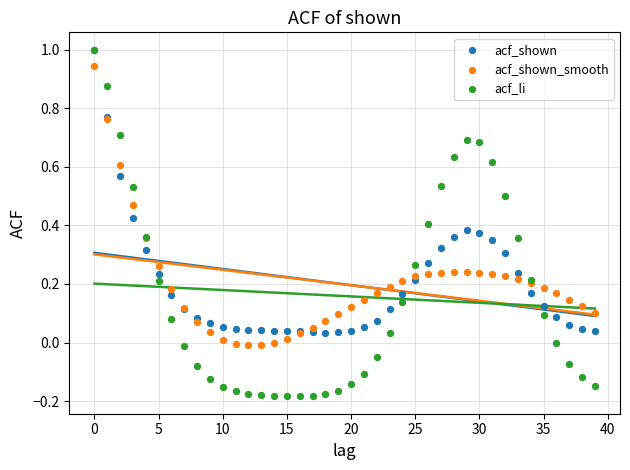

Which series reaches the minimum Y coordinate?

acf_li